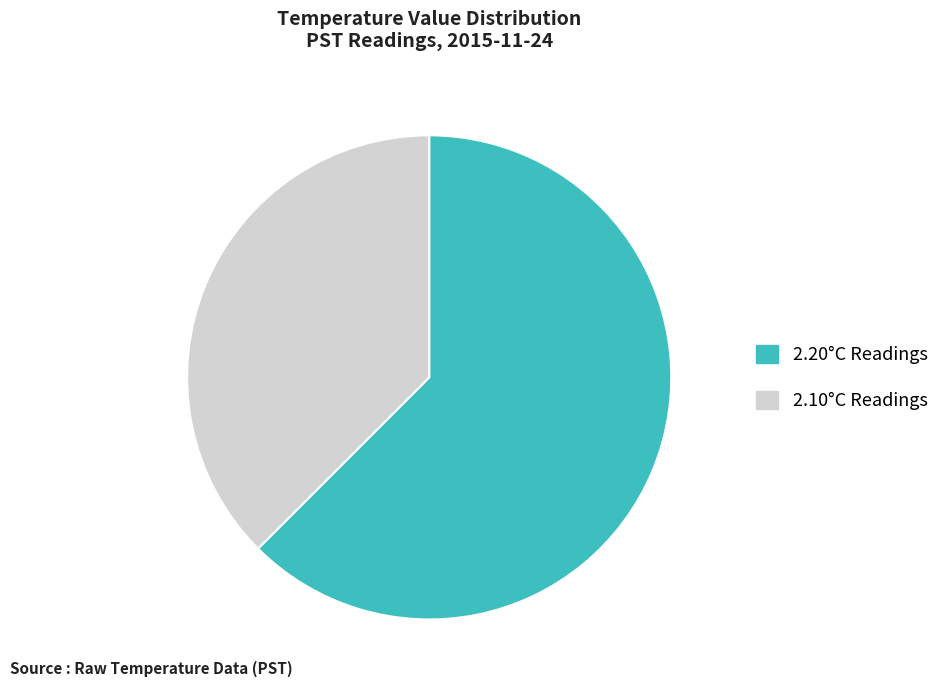

Rank the categories by value from lowest to highest.

2.10°C Readings, 2.20°C Readings